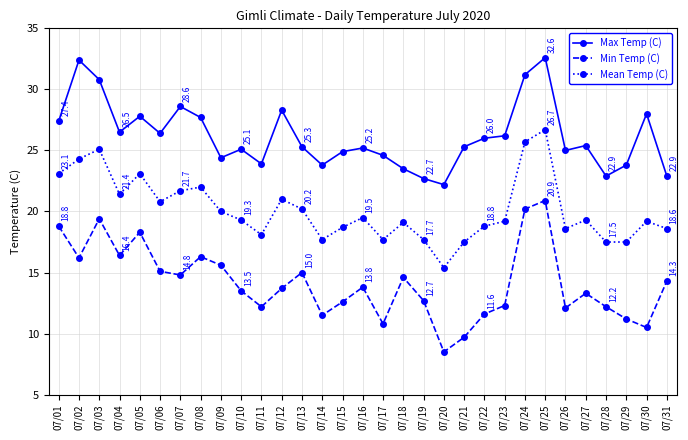

How many interior local valleys does the Min Temp (C) series have?

9